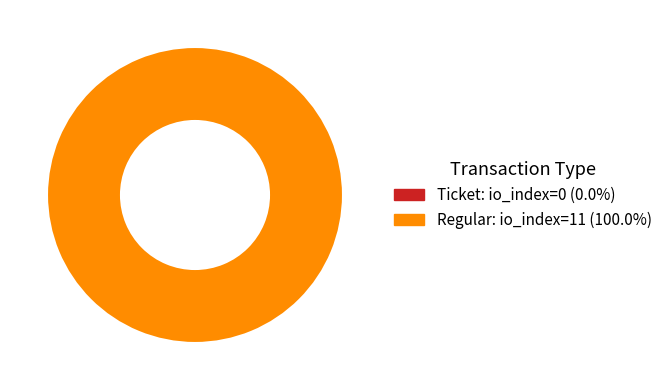

What is the smallest slice in the pie chart?

Ticket (io_index=0)